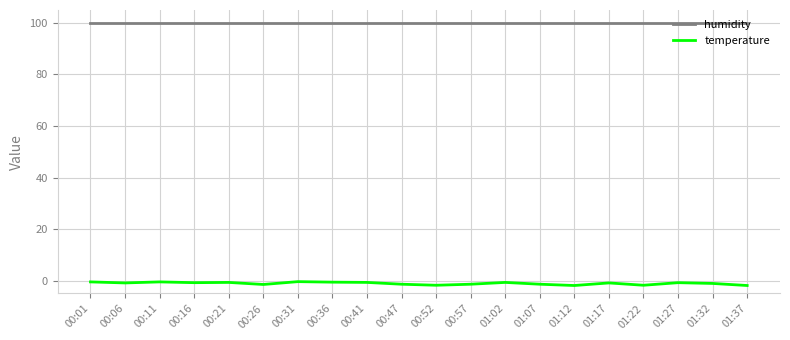

Is this an area chart (filled region under the line)?

No